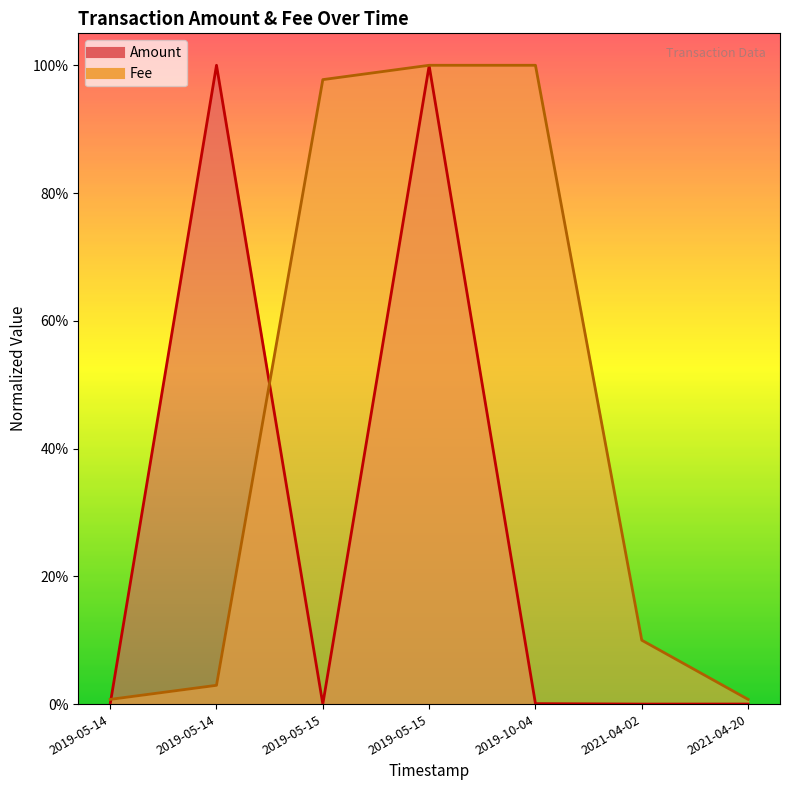

What is the greatest value displayed?

1.0